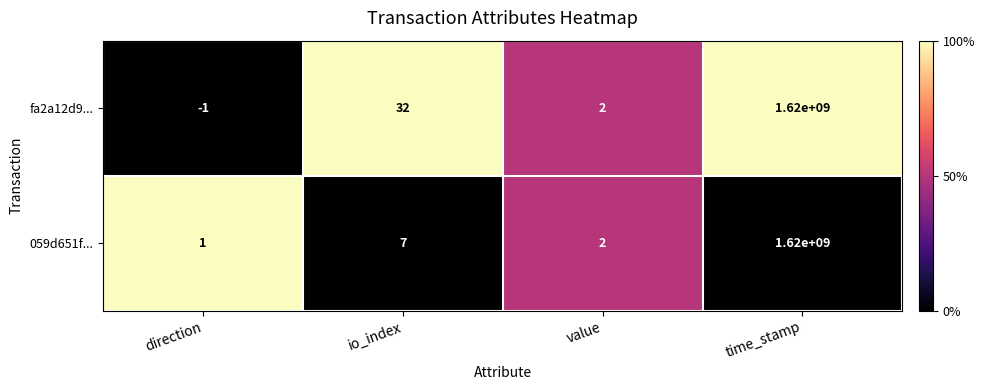

Rank the series by their average value, from lowest to highest.

059d651f..., fa2a12d9...